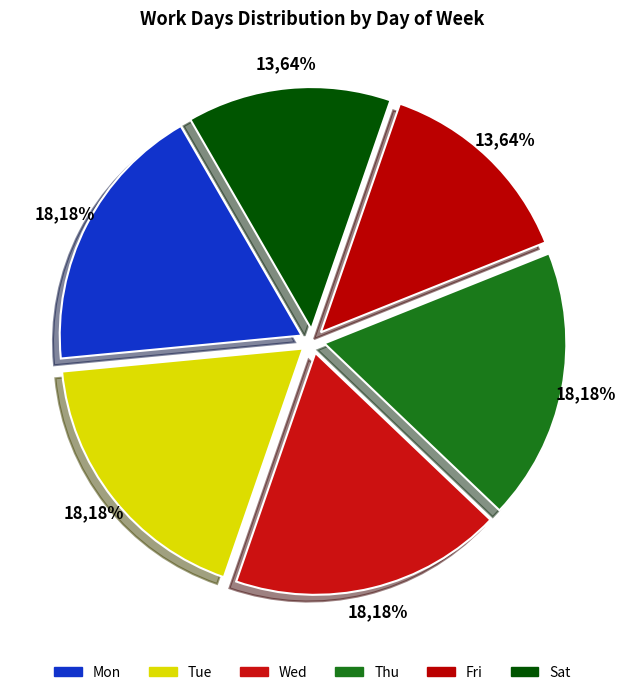

True or false: Fri accounts for 6% of the total.

False